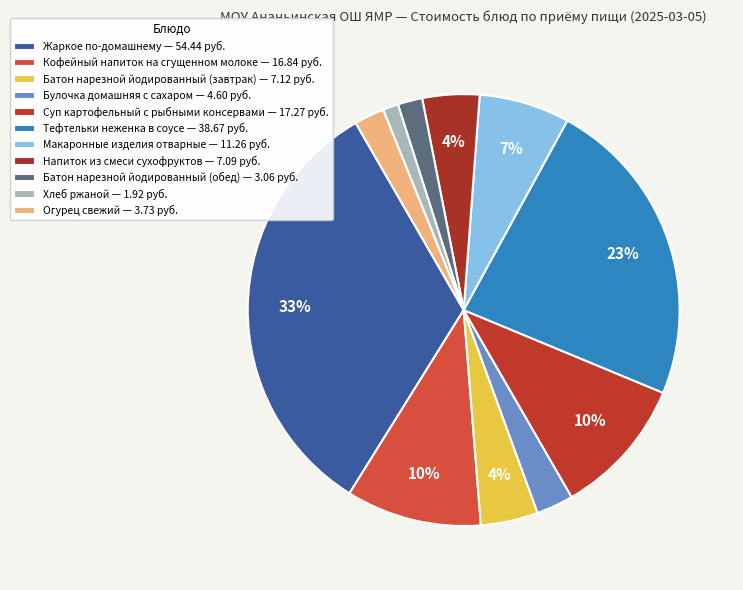

Combined, do Напиток из смеси сухофруктов and Огурец свежий account for over 50%?

No